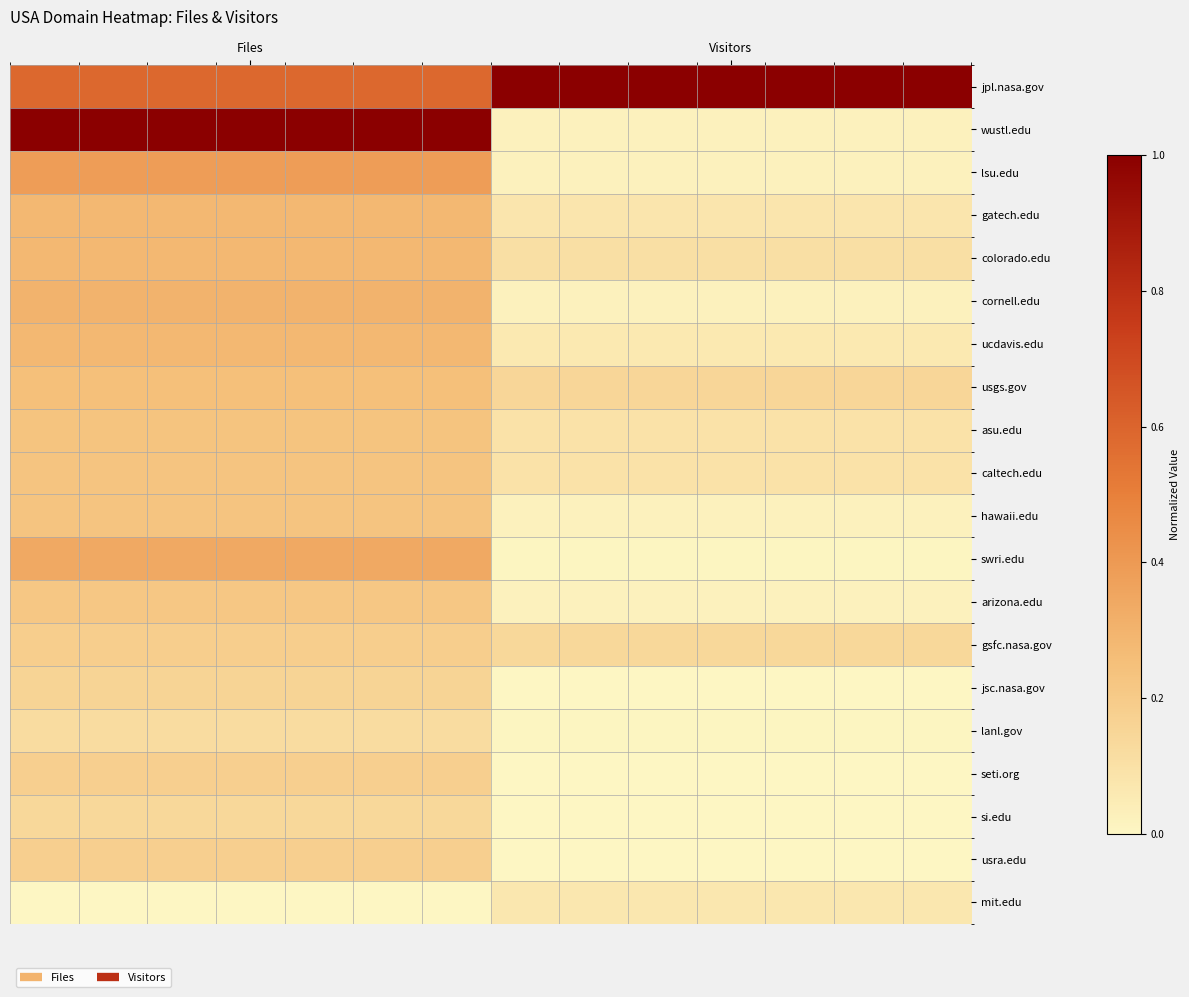

How many series are shown in this chart?

20